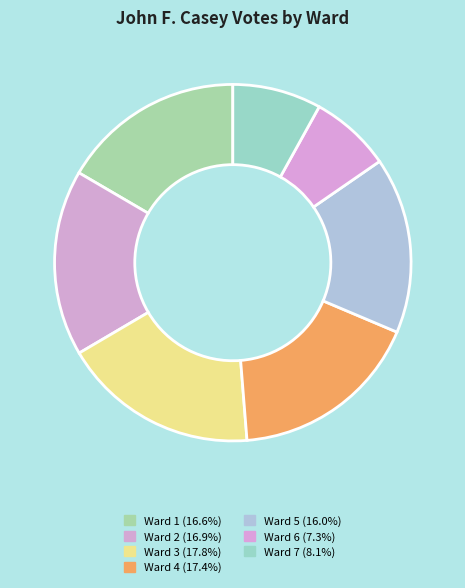

True or false: Ward 3 accounts for 6% of the total.

False